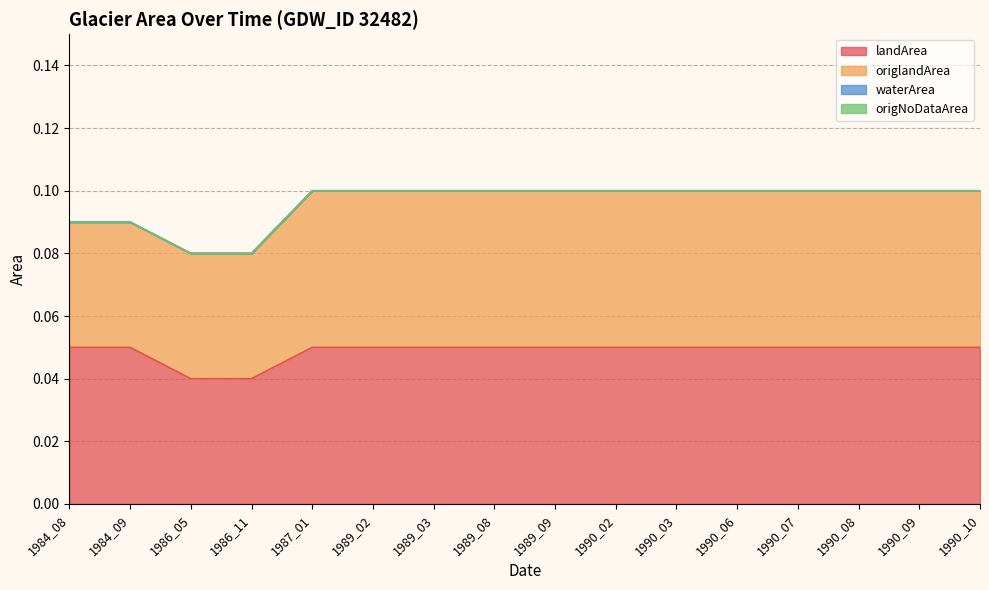

How many categories are shown in the chart?

16